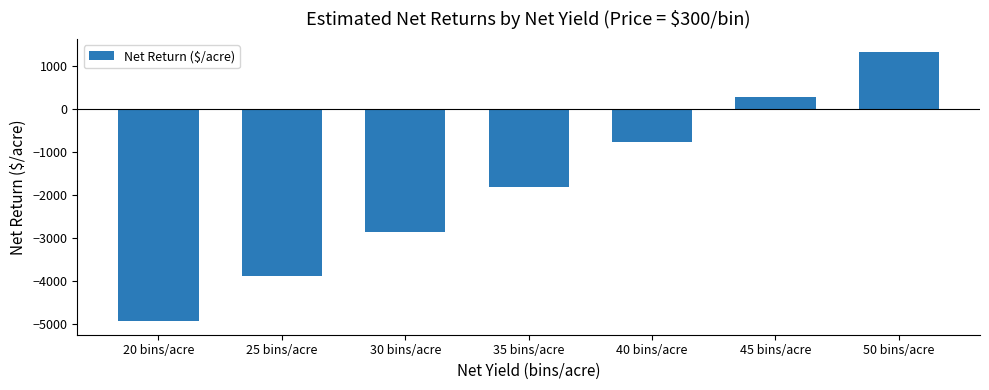

What is the sum of the values at 40 bins/acre and 30 bins/acre?

-3604.8